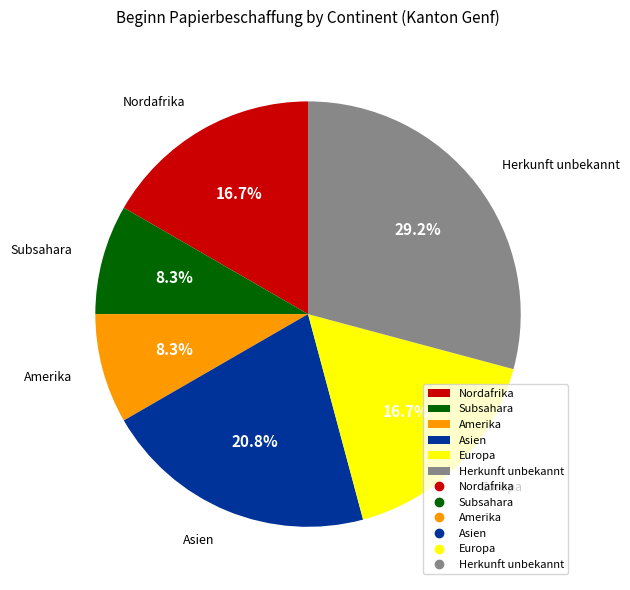

The Herkunft unbekannt slice represents 24% of the pie. True or false?

False